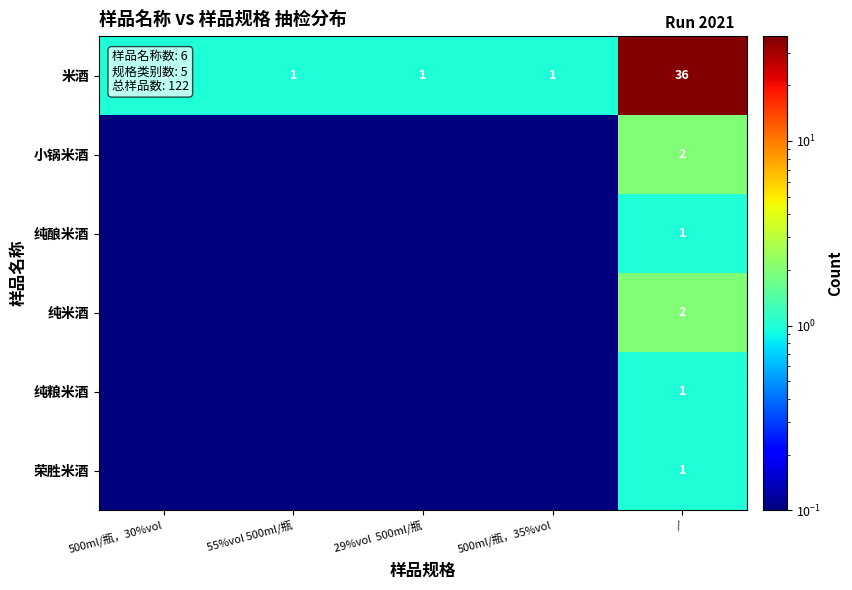

What is the total value across all series at /?

43.0